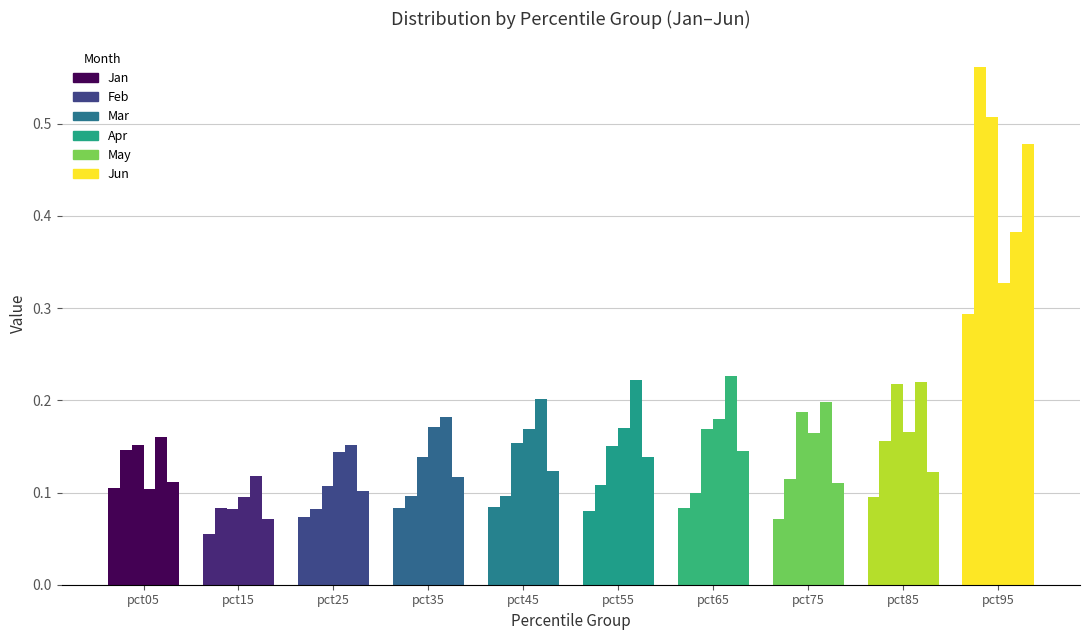

What is the sum of the Apr values at pct55 and pct65?

0.3